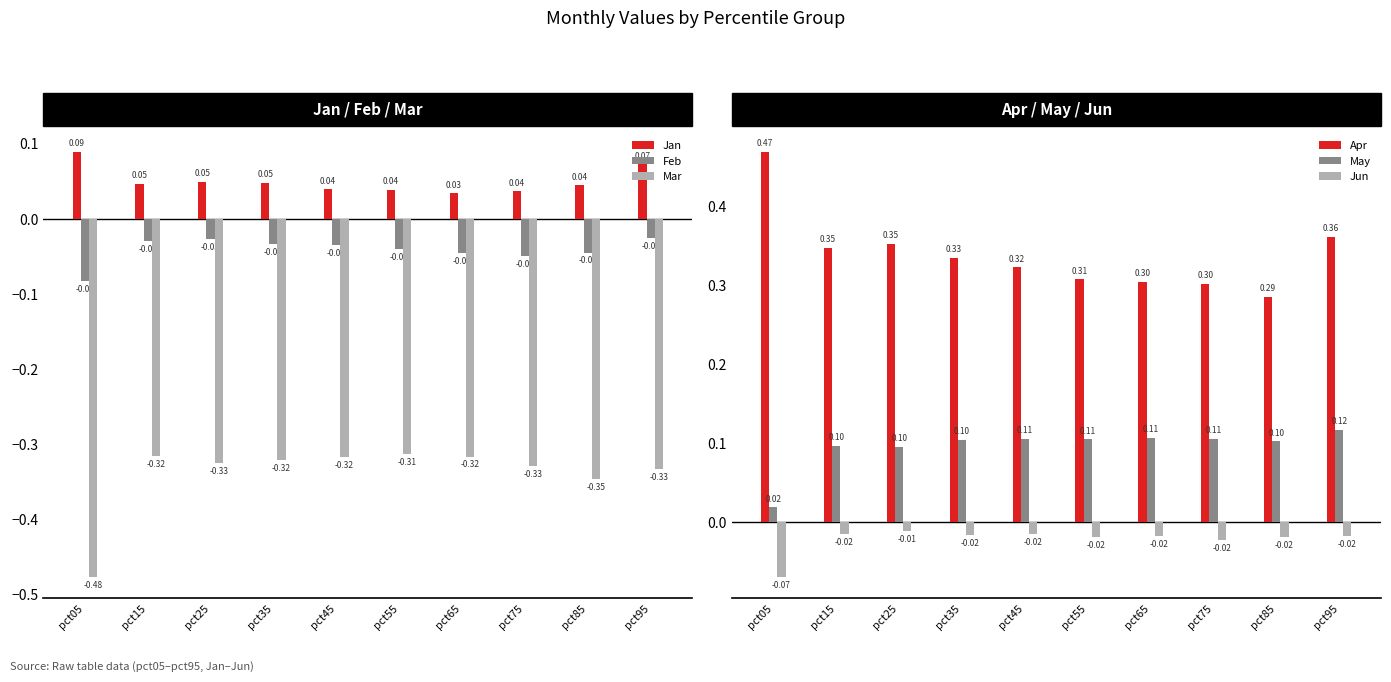

Reading left to right, what are all the values shown in this chart?

Jan: 0.1	0.0	0.0	0.0	0.0	0.0	0.0	0.0	0.0	0.1
Feb: -0.1	-0.0	-0.0	-0.0	-0.0	-0.0	-0.0	-0.0	-0.0	-0.0
Mar: -0.5	-0.3	-0.3	-0.3	-0.3	-0.3	-0.3	-0.3	-0.3	-0.3
Apr: 0.5	0.3	0.4	0.3	0.3	0.3	0.3	0.3	0.3	0.4
May: 0.0	0.1	0.1	0.1	0.1	0.1	0.1	0.1	0.1	0.1
Jun: -0.1	-0.0	-0.0	-0.0	-0.0	-0.0	-0.0	-0.0	-0.0	-0.0